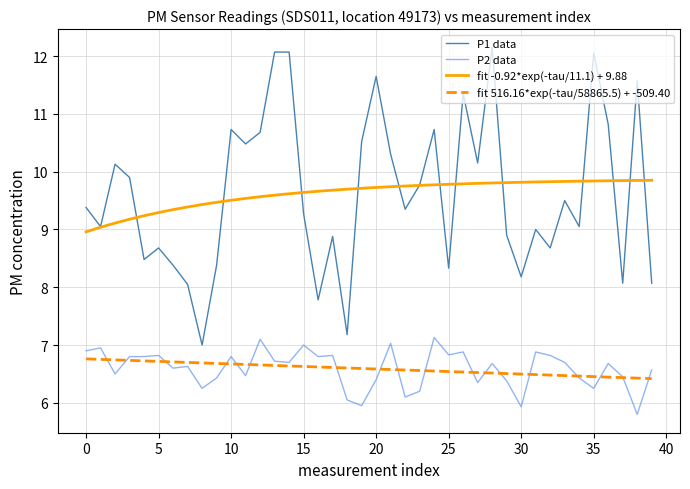

Reading left to right, extract all data points from this chart.

P1: 9.4	9.1	10.1	9.9	8.5	8.7	8.4	8.1	7.0	8.4	10.7	10.5	10.7	12.1	12.1	9.3	7.8	8.9	7.2	10.5	11.7	10.3	9.3	9.8	10.7	8.3	11.3	10.2	12.2	8.9	8.2	9.0	8.7	9.5	9.1	12.1	10.8	8.1	11.6	8.1
P2: 6.9	7.0	6.5	6.8	6.8	6.8	6.6	6.6	6.2	6.4	6.8	6.5	7.1	6.7	6.7	7.0	6.8	6.8	6.0	6.0	6.4	7.0	6.1	6.2	7.1	6.8	6.9	6.3	6.7	6.4	5.9	6.9	6.8	6.7	6.4	6.2	6.7	6.5	5.8	6.6